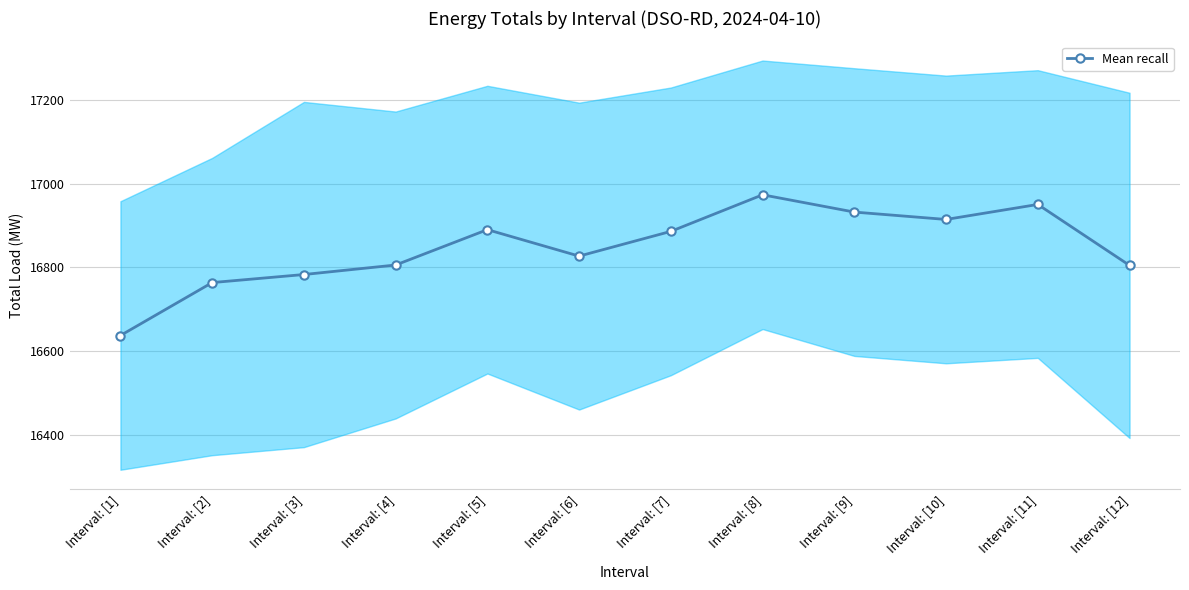

Is it true that the value at Interval: [6] is 16827.0?

True